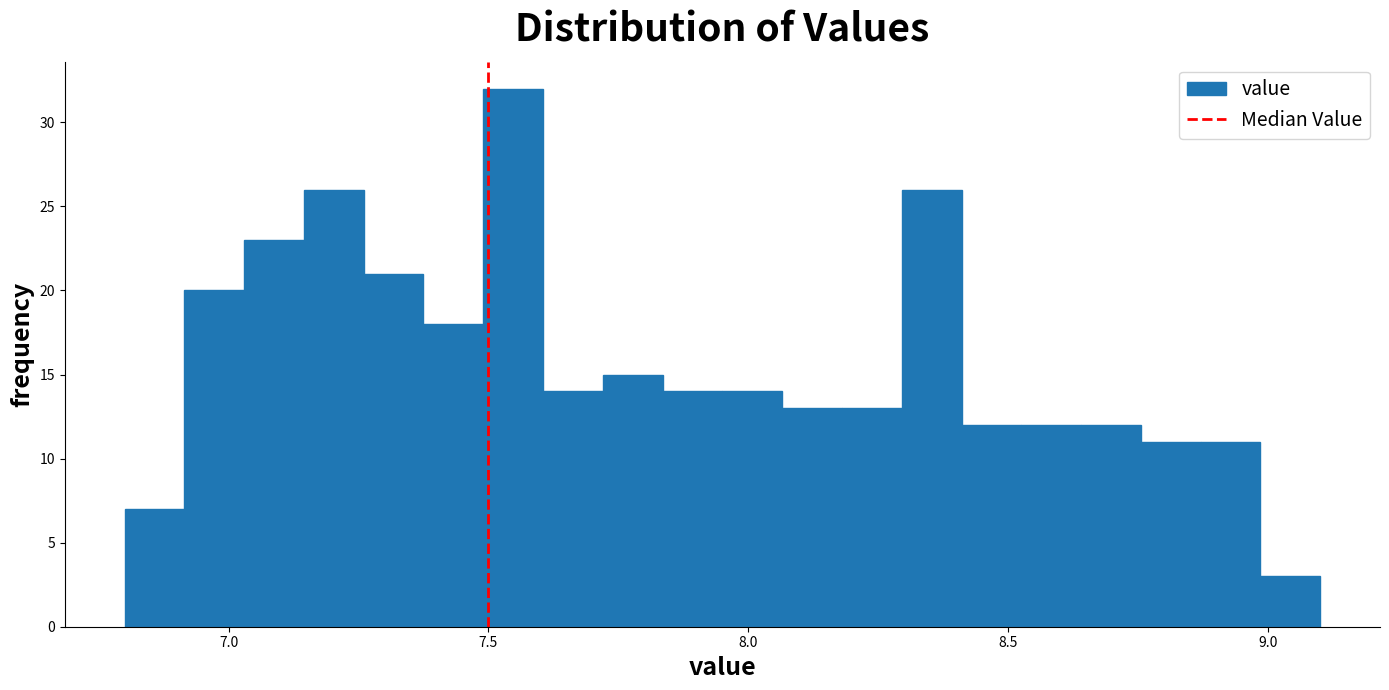

Around what value on the x-axis is the tallest bar? Give the approximate position of its centre, as read against the axis.

7.55